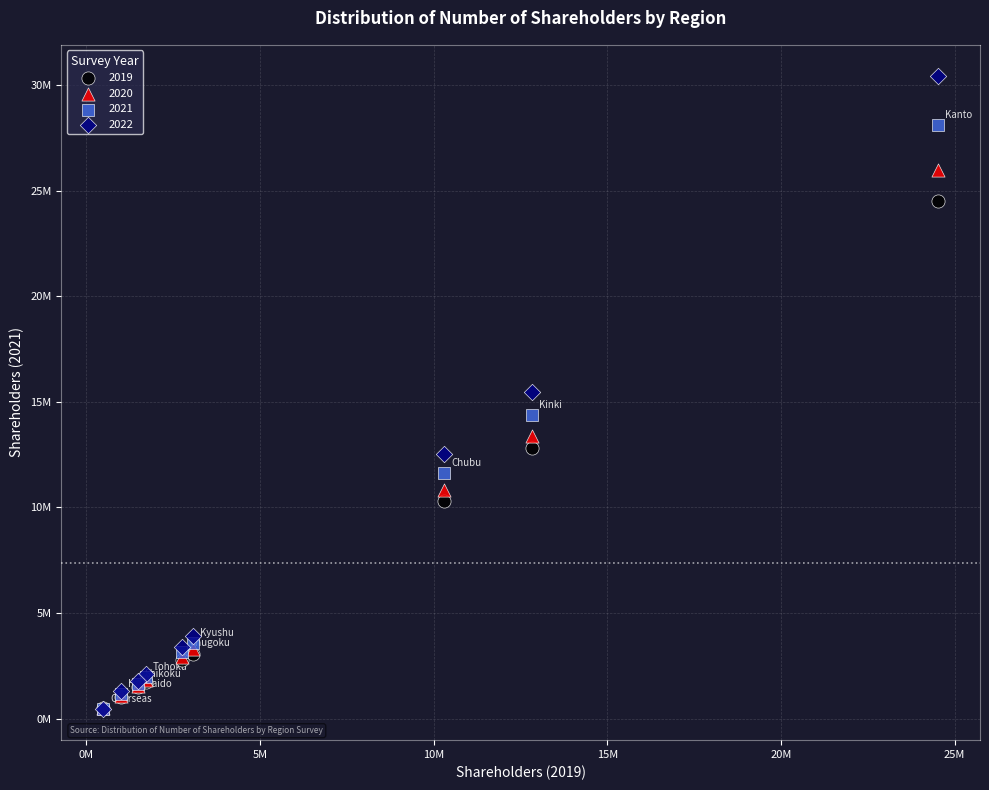

What are all the series names shown in the legend?

2019, 2020, 2021, 2022